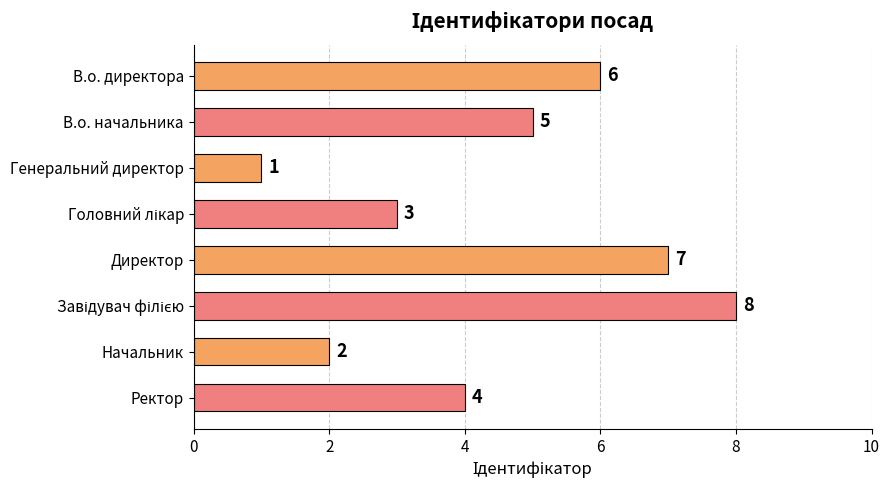

Approximately how many times larger is the value at В.о. директора compared to Генеральний директор?

6.0